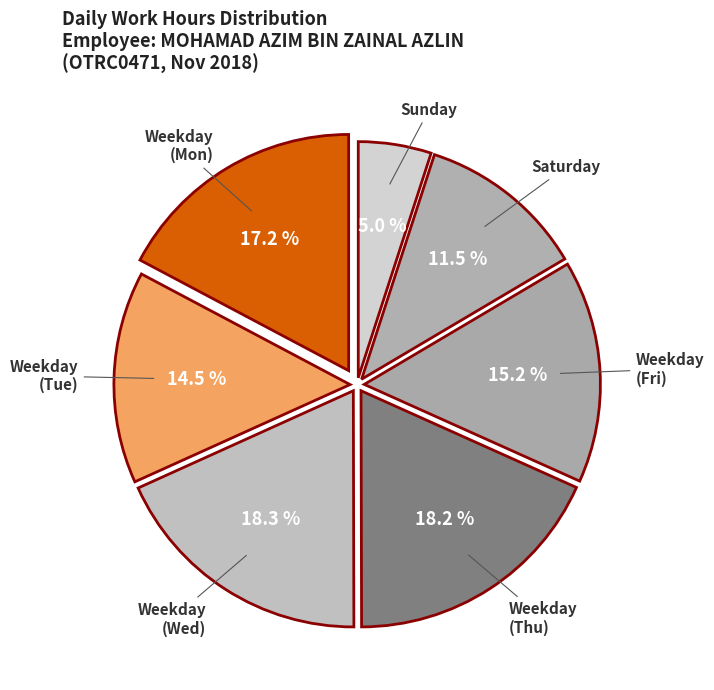

How many slices are in this pie chart?

7